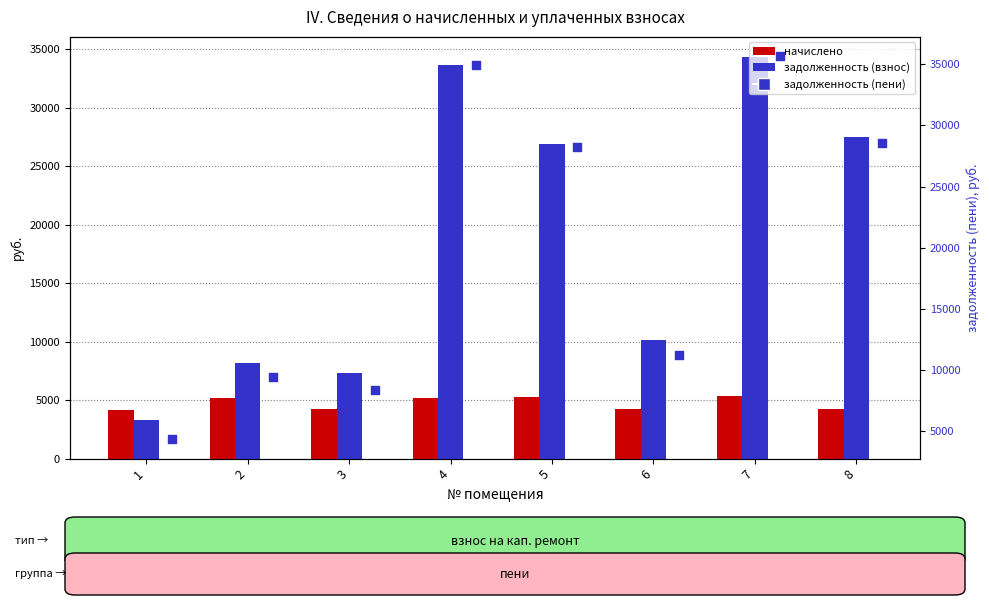

At how many categories does at least one series exceed 18006?

4